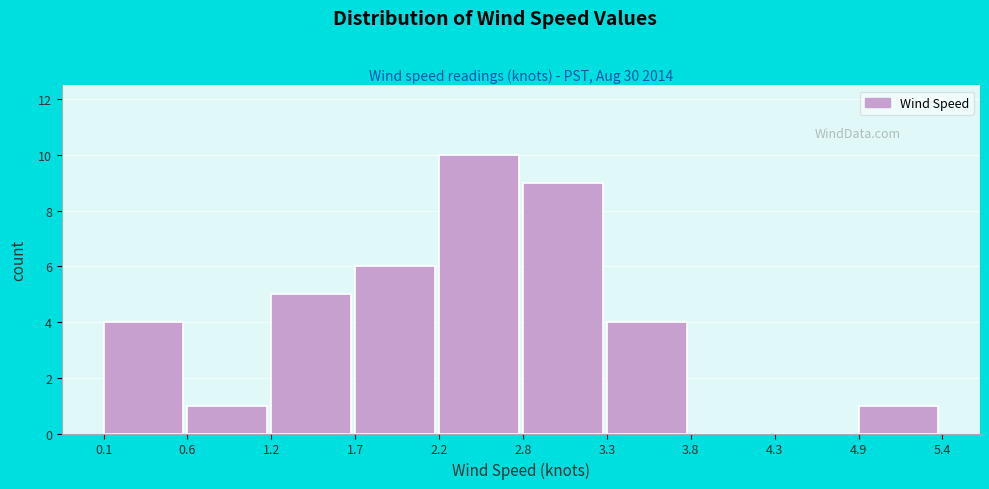

How tall is the bar that spans 4.9 to 5.4 on the x-axis? The values are not printed on the chart, so give them approximately, as read against the axis.

1